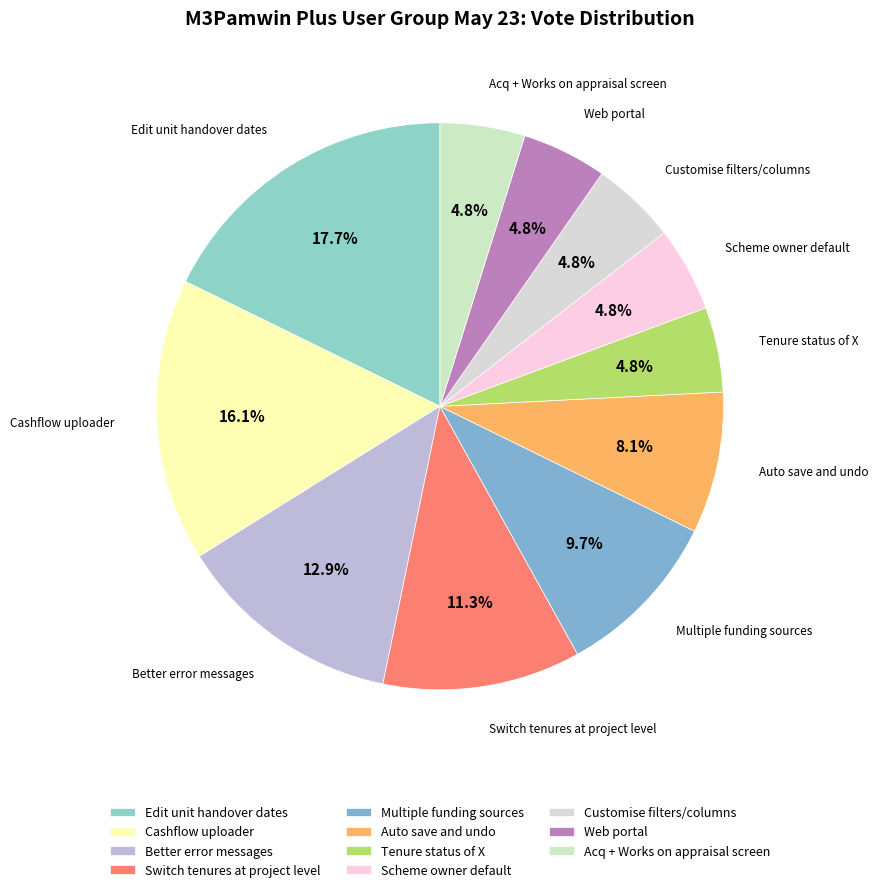

Is the sum of Auto save and undo and Switch tenures at project level greater than half?

No